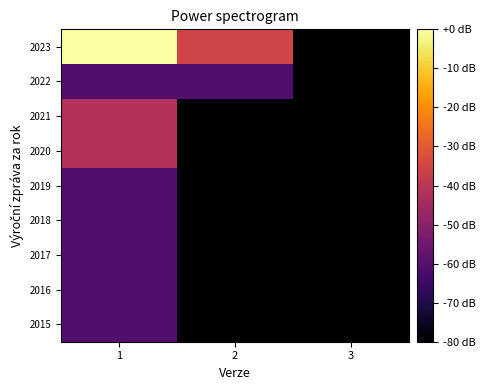

Reading right to left, transcribe all the data shown in this chart.

2015: 3=-80.0	2=-80.0	1=-60.8
2016: 3=-80.0	2=-80.0	1=-60.8
2017: 3=-80.0	2=-80.0	1=-60.8
2018: 3=-80.0	2=-80.0	1=-60.8
2019: 3=-80.0	2=-80.0	1=-60.8
2020: 3=-80.0	2=-80.0	1=-41.6
2021: 3=-80.0	2=-80.0	1=-41.6
2022: 3=-80.0	2=-60.8	1=-60.8
2023: 3=-80.0	2=-35.5	1=0.0